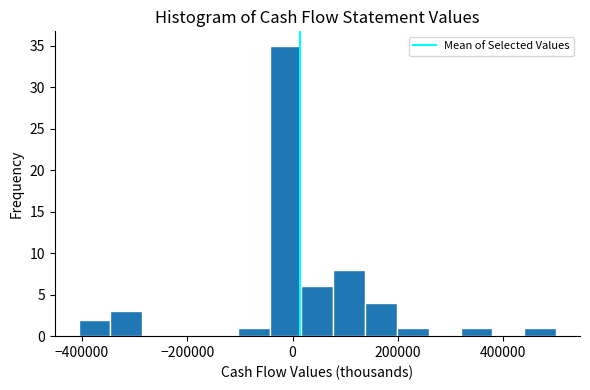

Read against the x-axis, roughly where is the centre of the tallest bar?

-20000